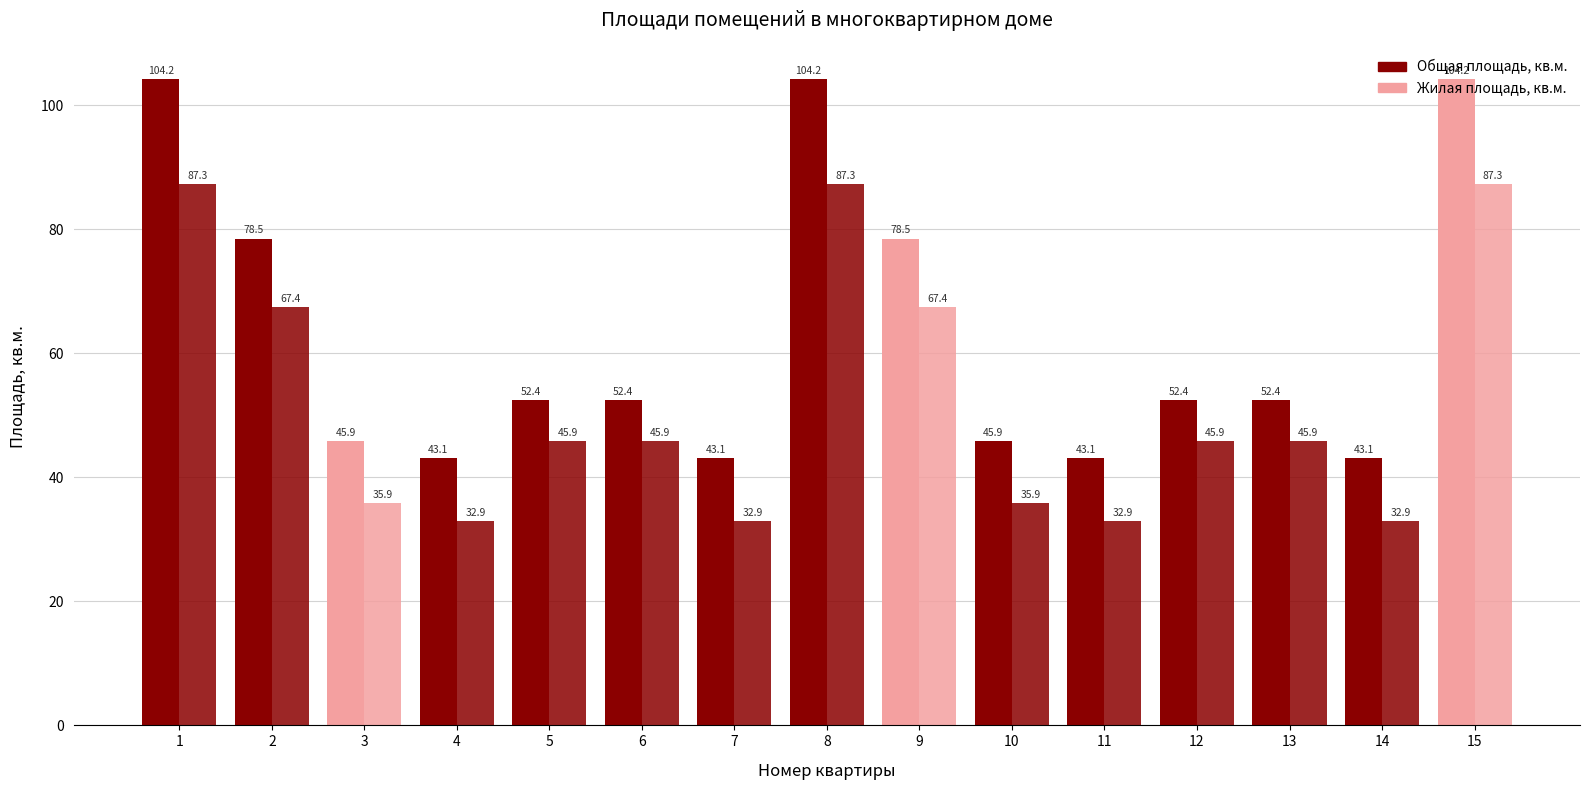

What is the difference between the highest and lowest values at 2?

11.1